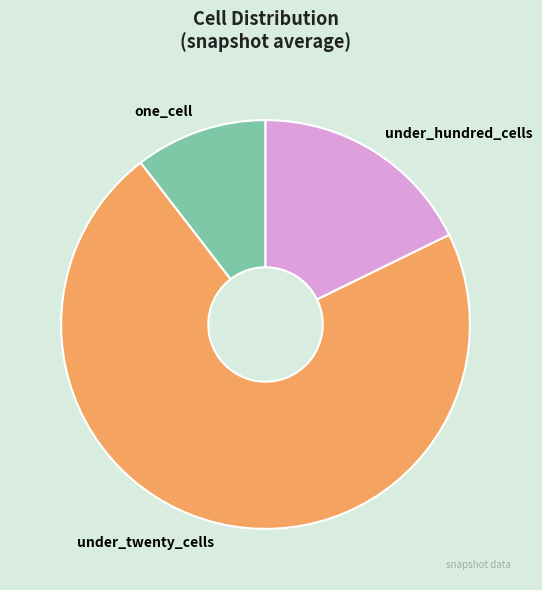

Count the number of slices in the pie.

3